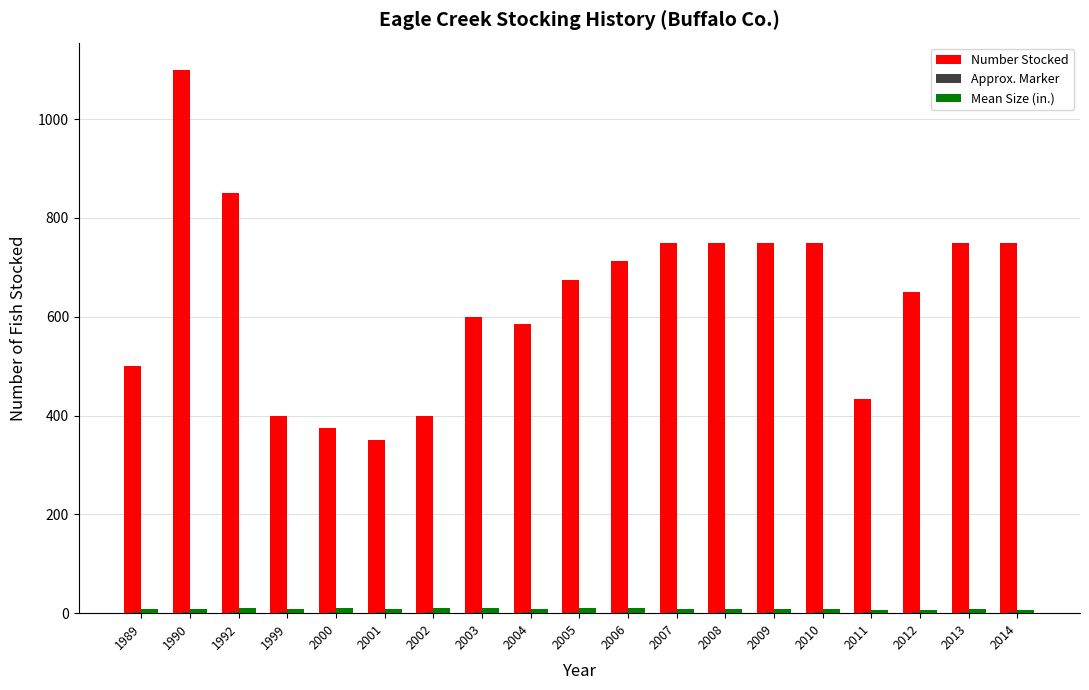

Does the chart contain stacked bars?

No